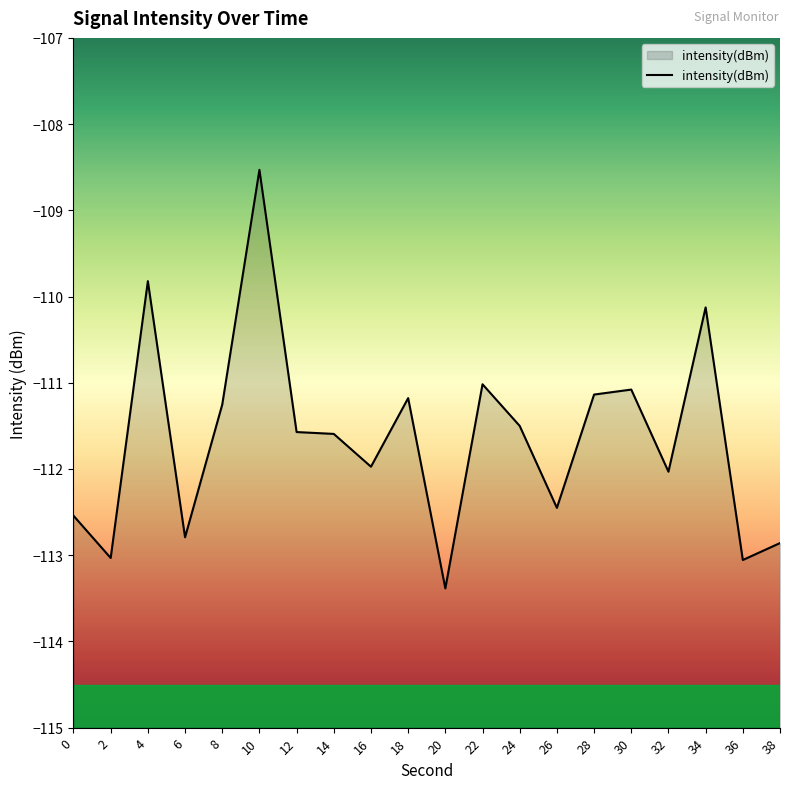

Rank the categories by value from highest to lowest.

10, 4, 34, 22, 30, 28, 18, 8, 24, 12, 14, 16, 32, 26, 0, 6, 38, 2, 36, 20